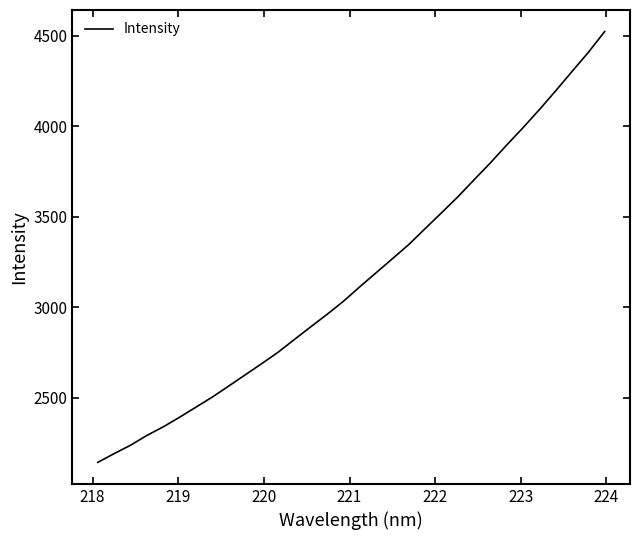

What is the greatest value displayed?

4522.0